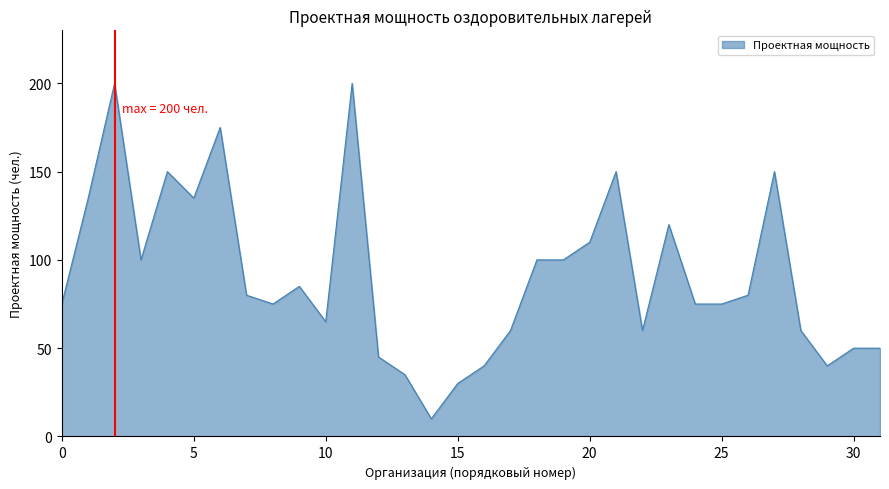

Reading left to right, list all the values displayed in this chart.

75	135	200	100	150	135	175	80	75	85	65	200	45	35	10	30	40	60	100	100	110	150	60	120	75	75	80	150	60	40	50	50